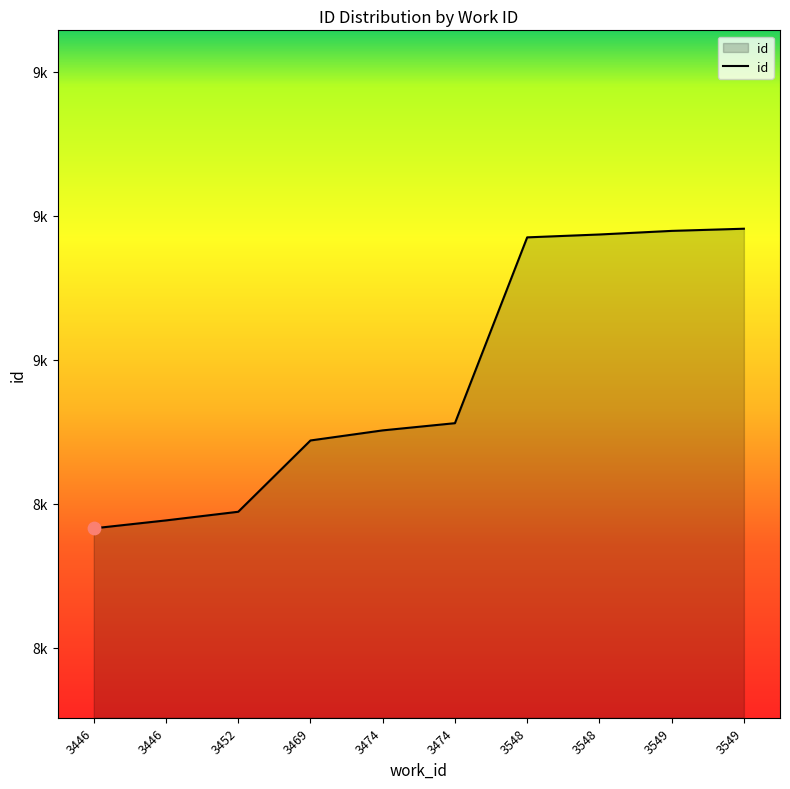

What is the ratio of the value at 3469 to the value at 3452?

1.0